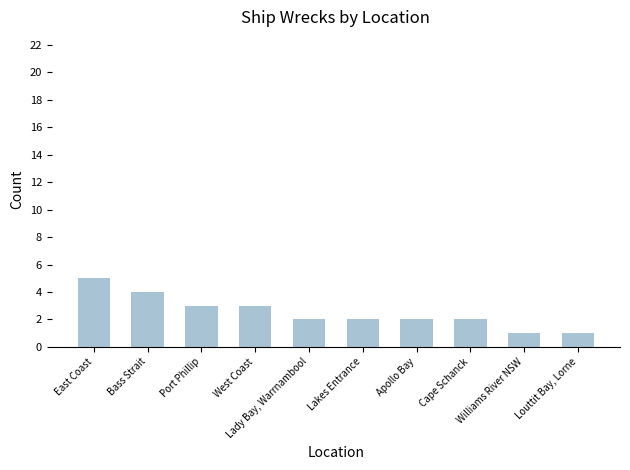

What is the difference between the maximum and minimum values?

4